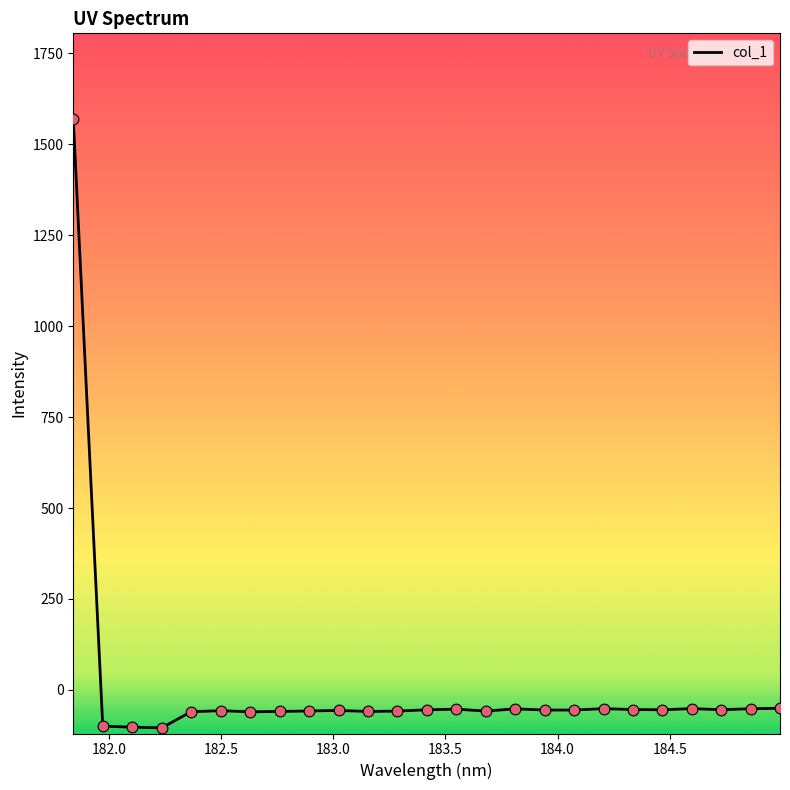

What is the maximum value shown in the chart?

1569.3